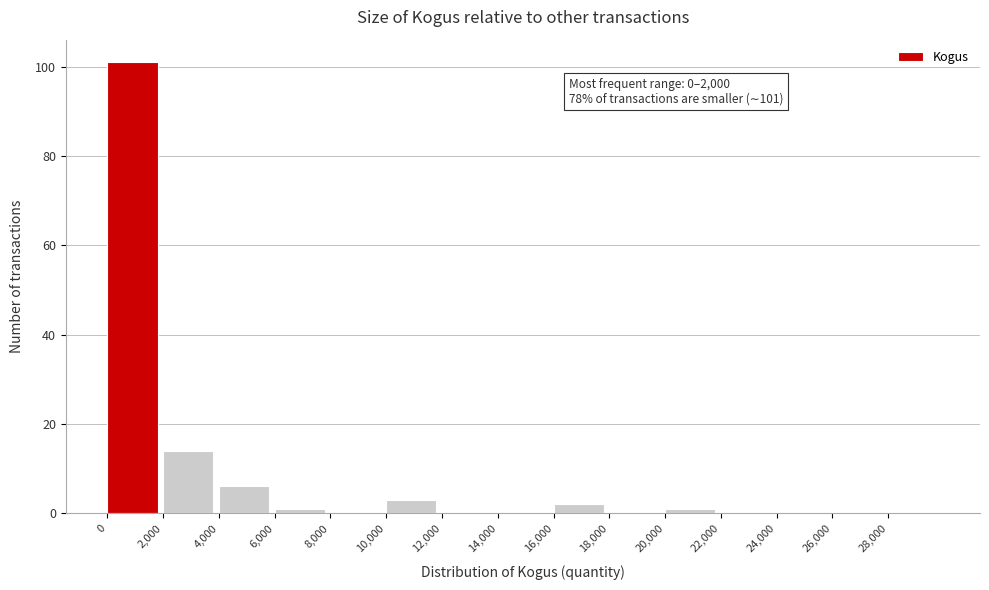

Which range on the x-axis has the tallest bar?

0 to 2000